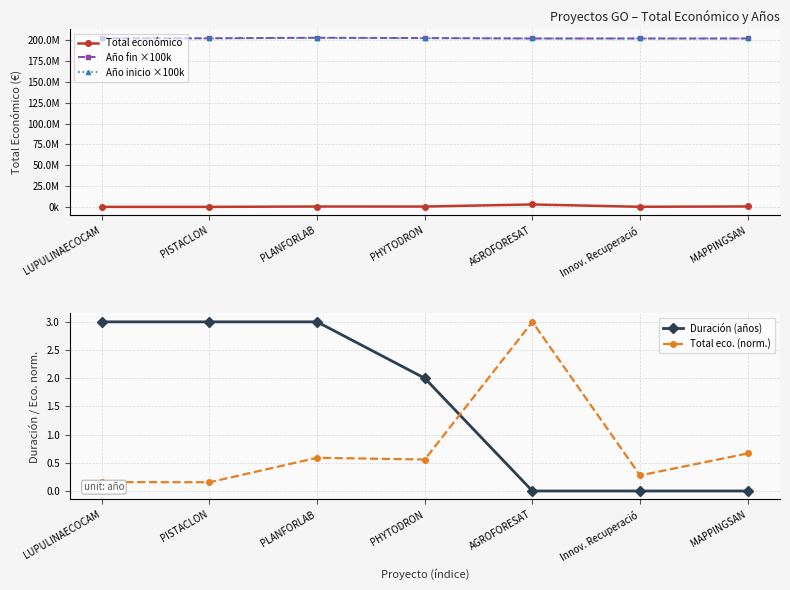

At how many categories does at least one series exceed 132028248?

7